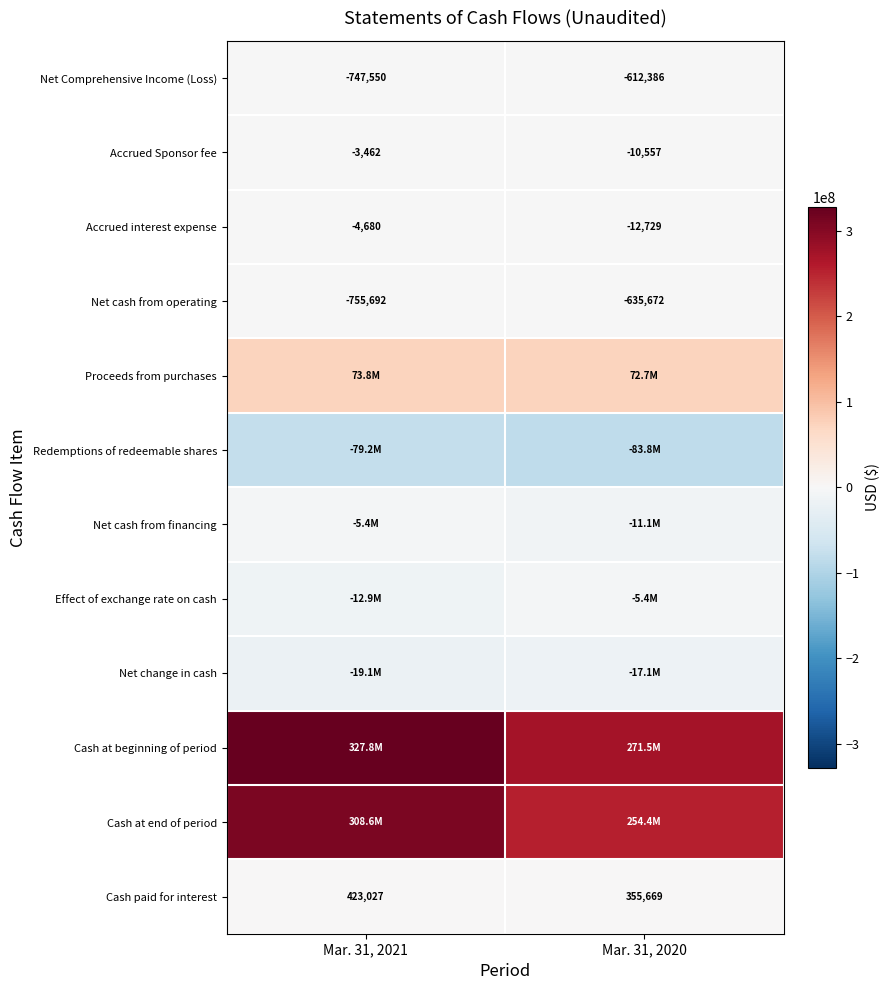

The Accrued interest expense series shows -12729 at Mar. 31, 2020. True or false?

True